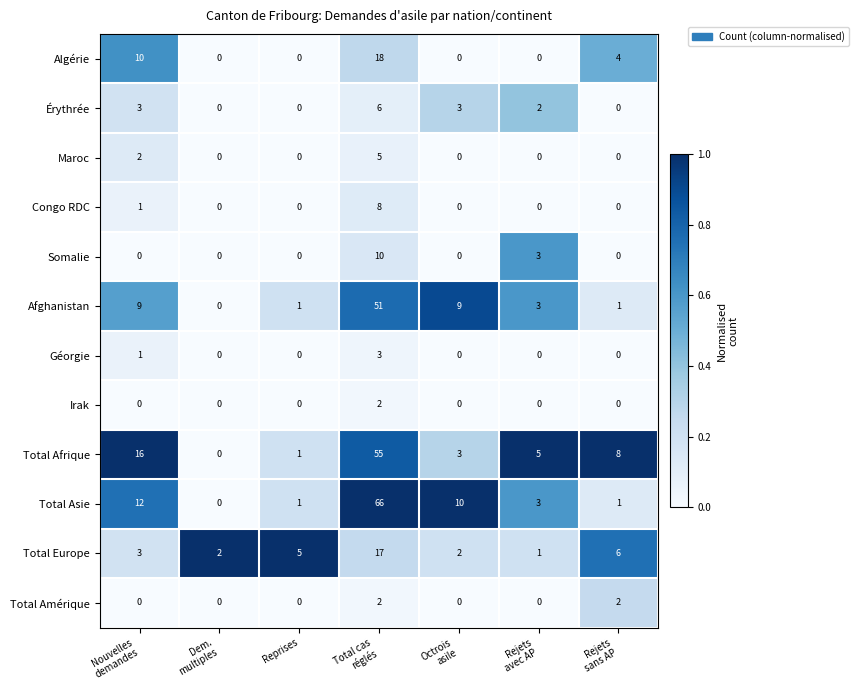

At which category is the sum across all series the highest?

Total cas
réglés